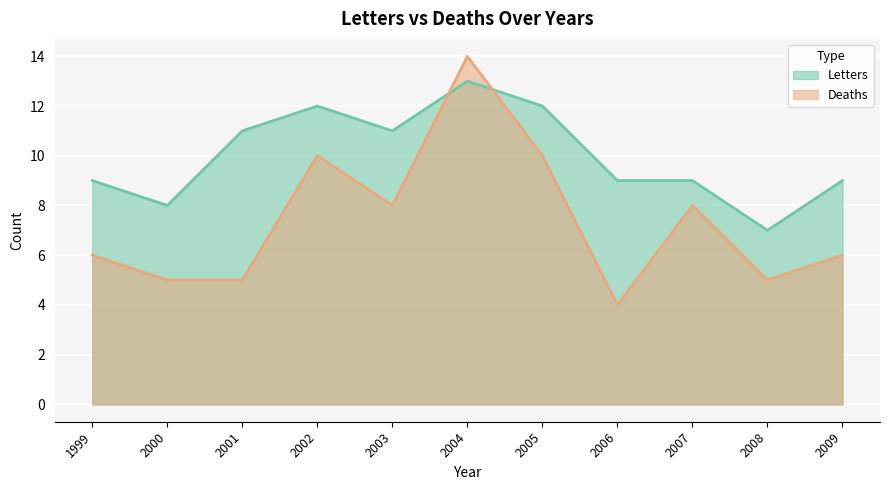

Which has a higher value, 2001 or 2003?

2001